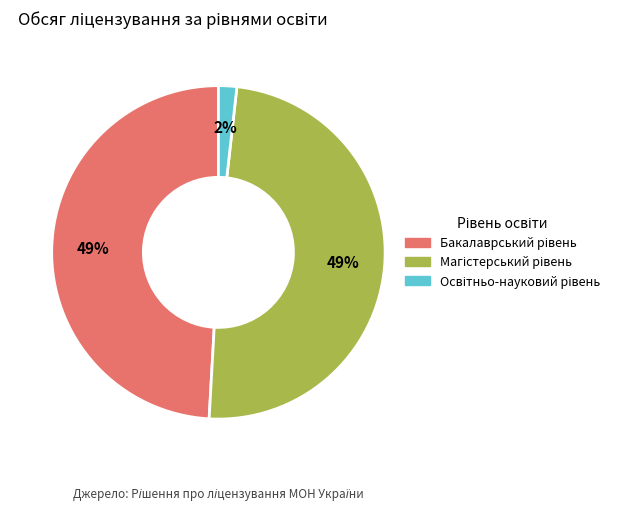

To the nearest percent, what is the difference between the largest and smallest slice percentages?

47%